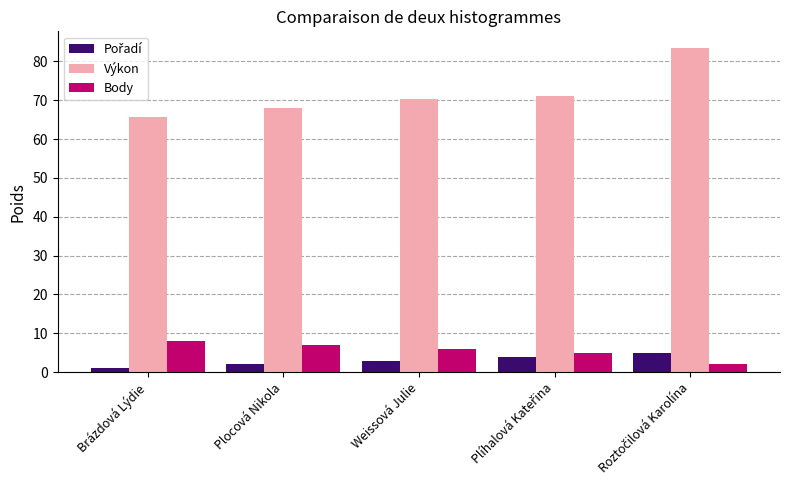

Is it true that Výkon equals 65.6 at Brázdová Lýdie?

True